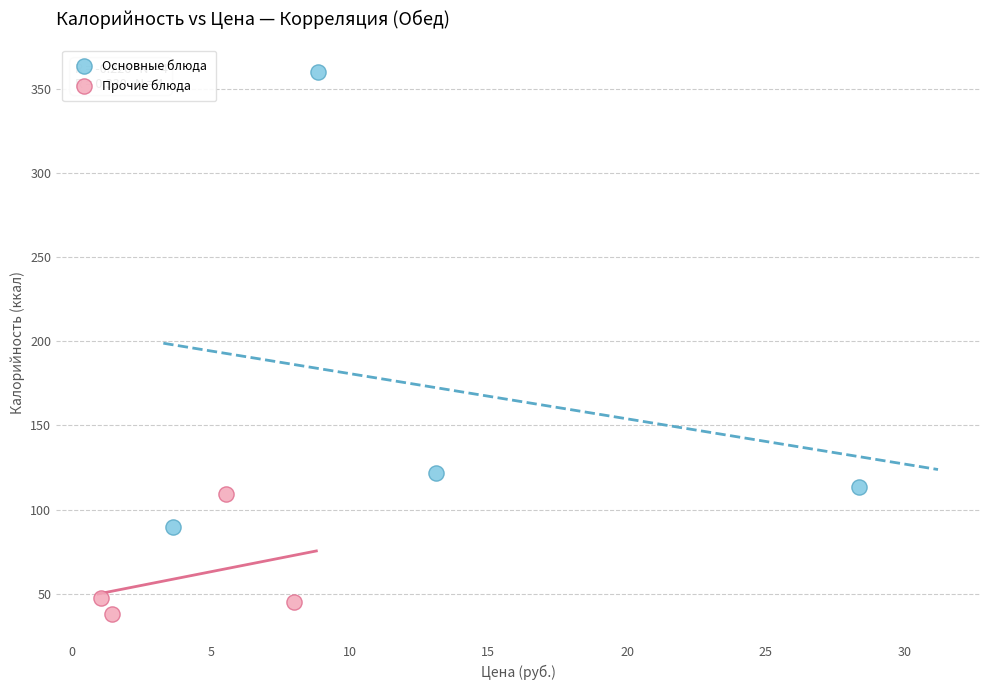

Which series has the widest spread of Y values?

Основные блюда